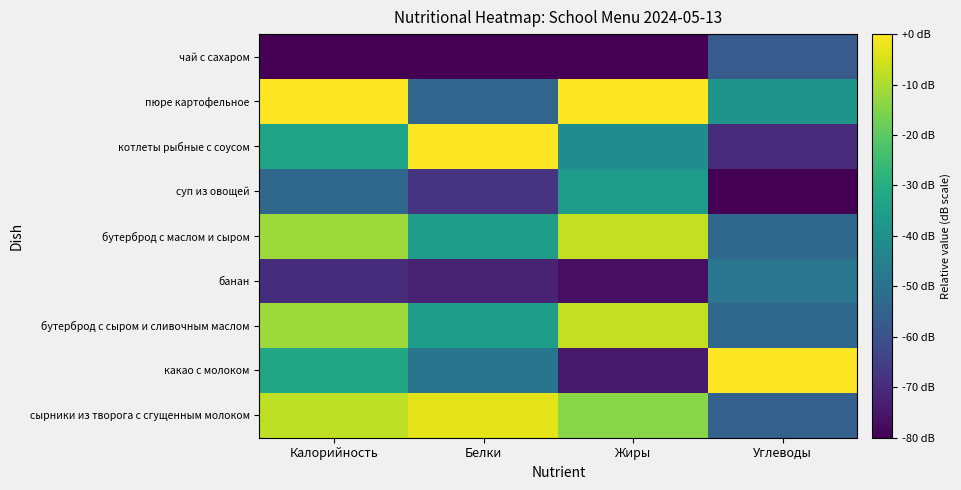

What is the total value across all series at Жиры?

-337.3